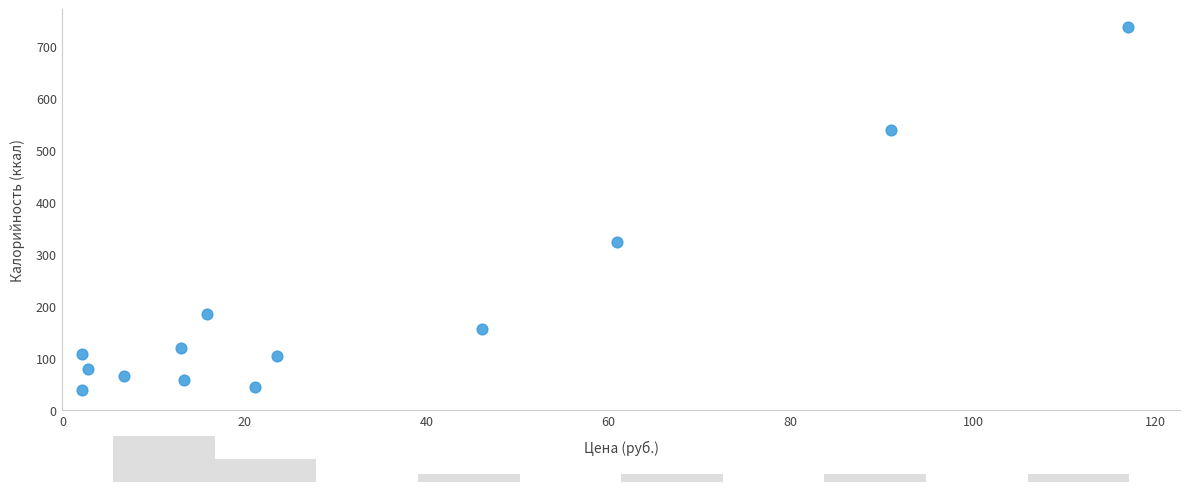

What Y value in the scatter plot is closest to 388?

324